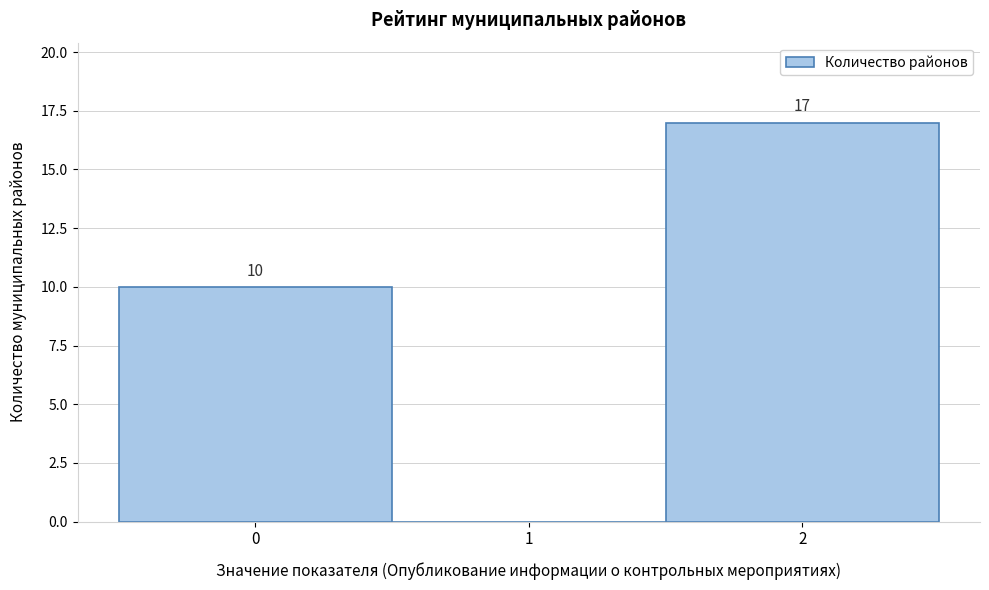

Which range on the x-axis has the tallest bar?

1.5 to 2.5